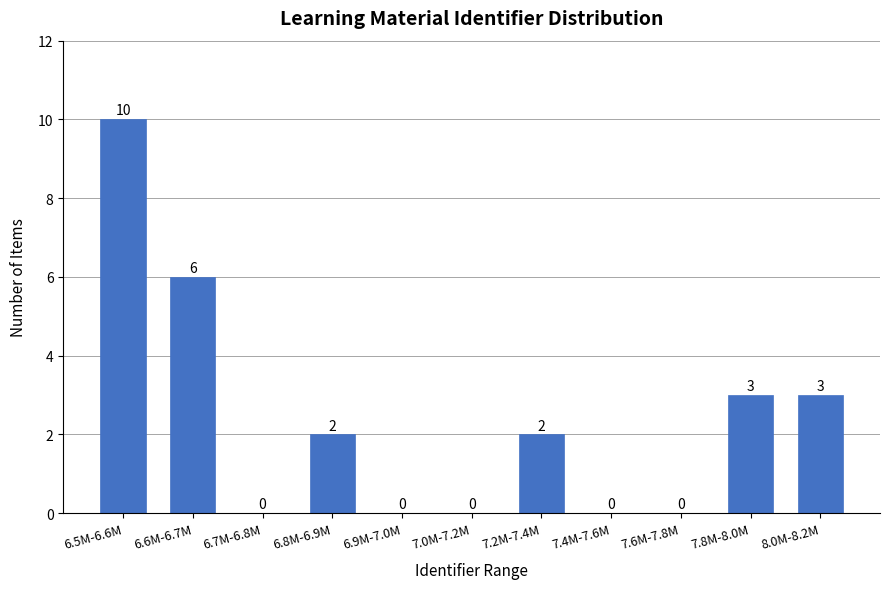

Reading left to right, what are all the values shown in this chart?

6.5M-6.6M=10	6.6M-6.7M=6	6.7M-6.8M=0	6.8M-6.9M=2	6.9M-7.0M=0	7.0M-7.2M=0	7.2M-7.4M=2	7.4M-7.6M=0	7.6M-7.8M=0	7.8M-8.0M=3	8.0M-8.2M=3